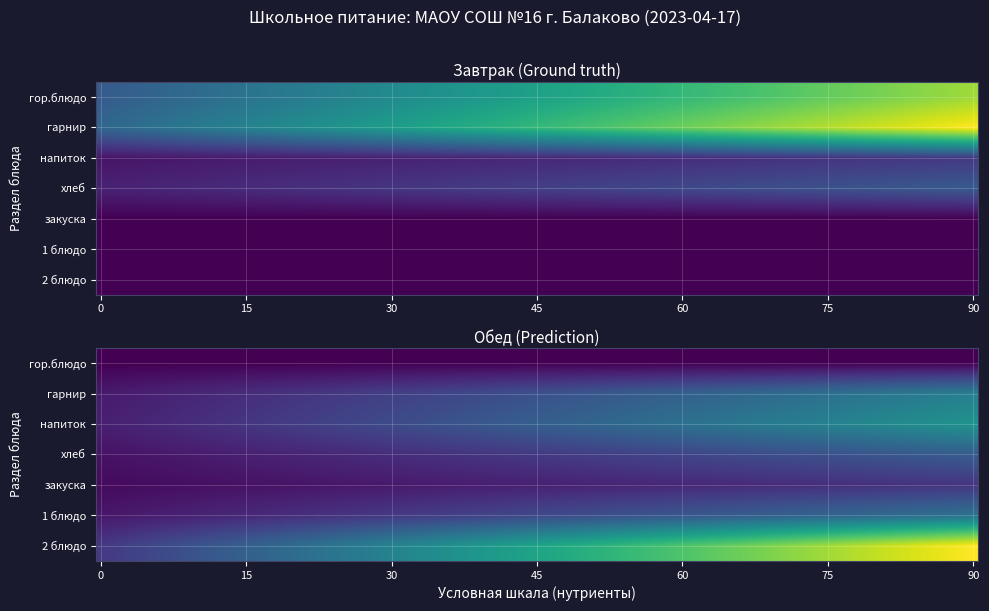

Rank the series by their average value, from lowest to highest.

Завтрак, Обед